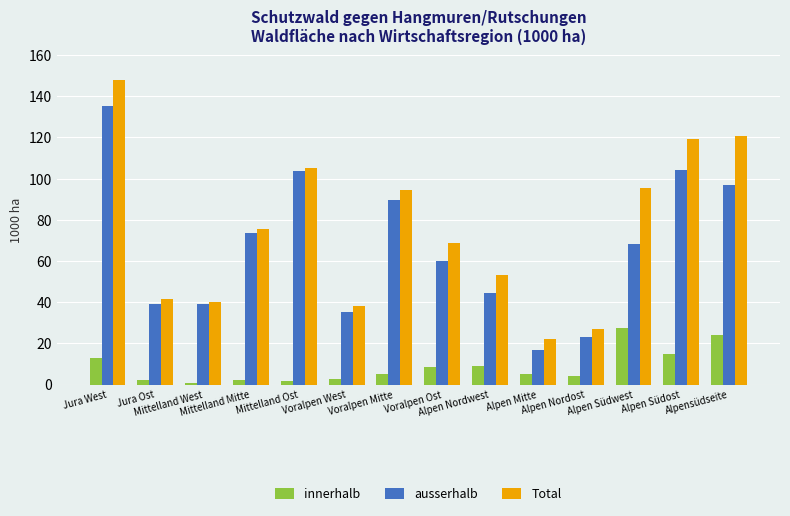

What is the sum of all ausserhalb values?

929.0